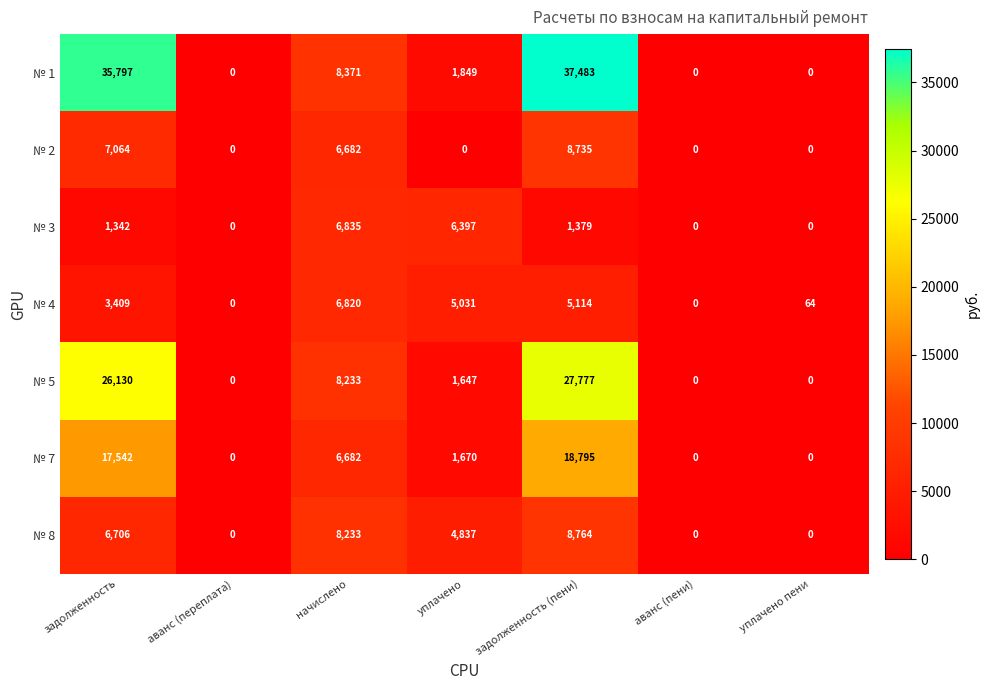

Where is № 8 nearest to the value 4382?

уплачено